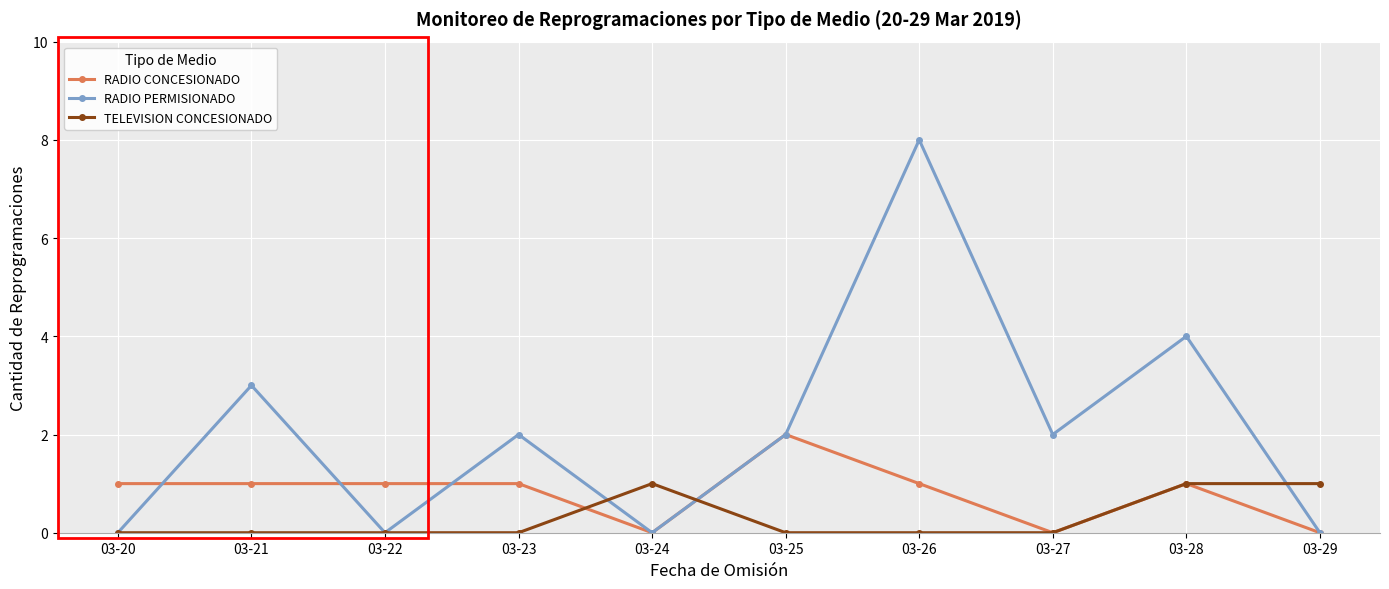

Which category has the highest value in the RADIO CONCESIONADO series?

03-25